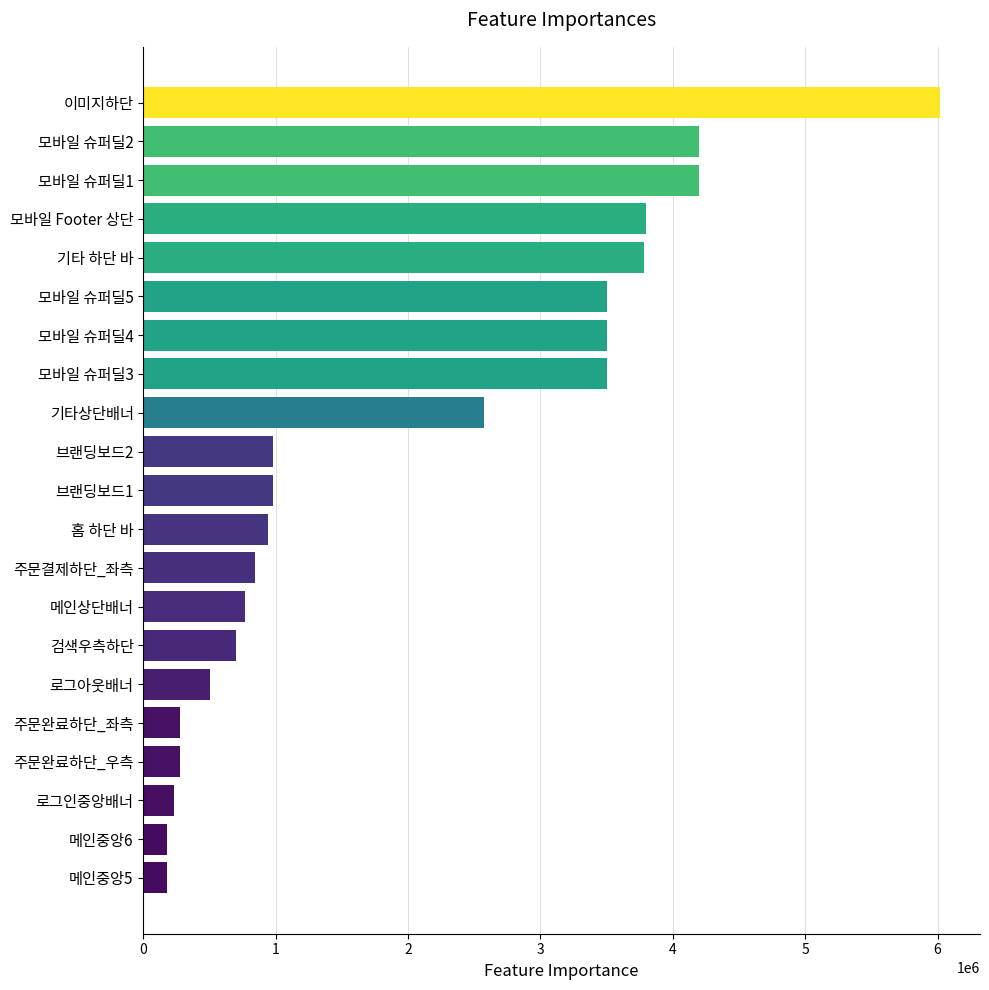

What is the ratio of the value at 이미지하단 to the value at 기타 하단 바?

1.6